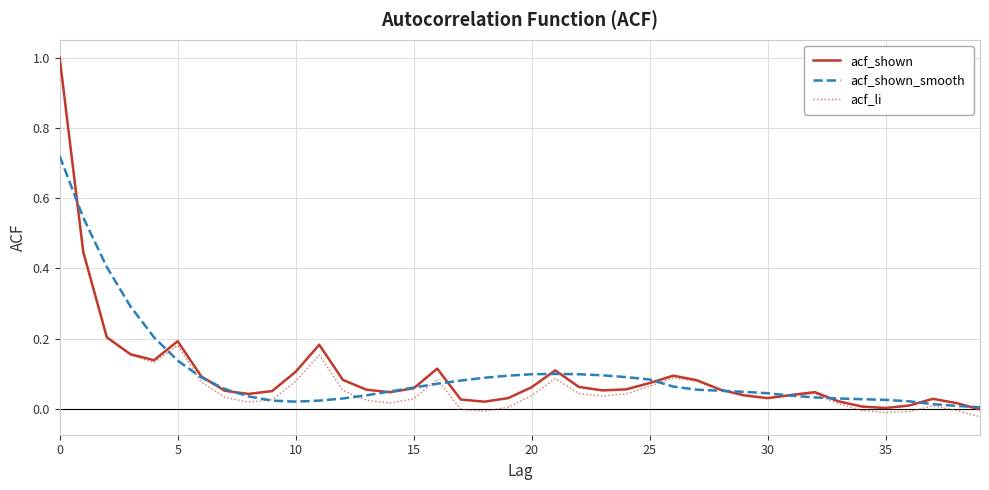

Which series has the widest spread of values?

acf_li